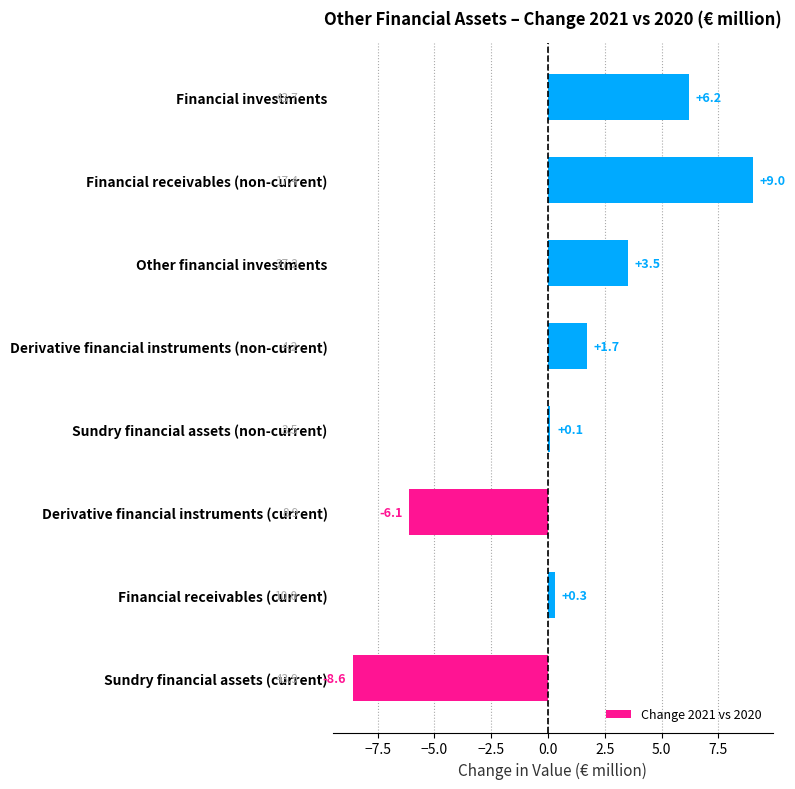

Where is the data nearest to the value 0?

Sundry financial assets (non-current)